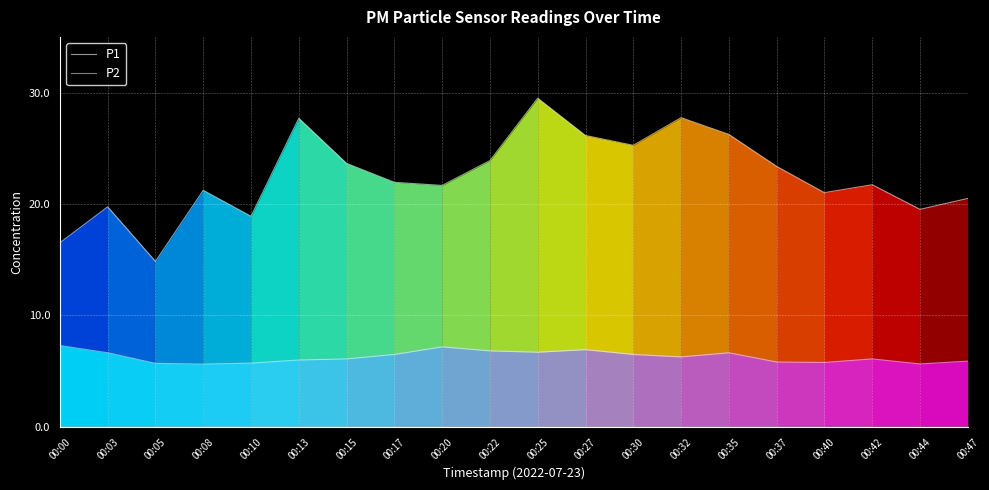

What is the total value across all series at 00:47?

26.4